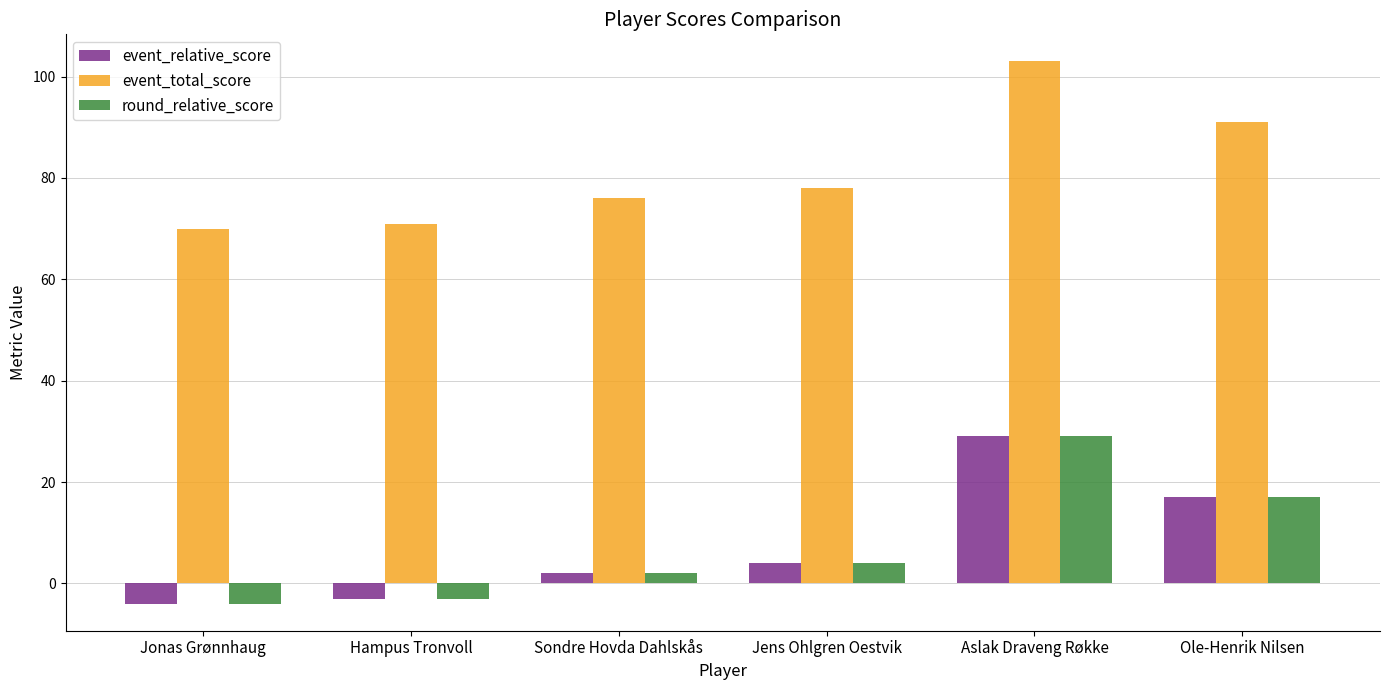

At which label does round_relative_score reach its peak?

Aslak Draveng Røkke